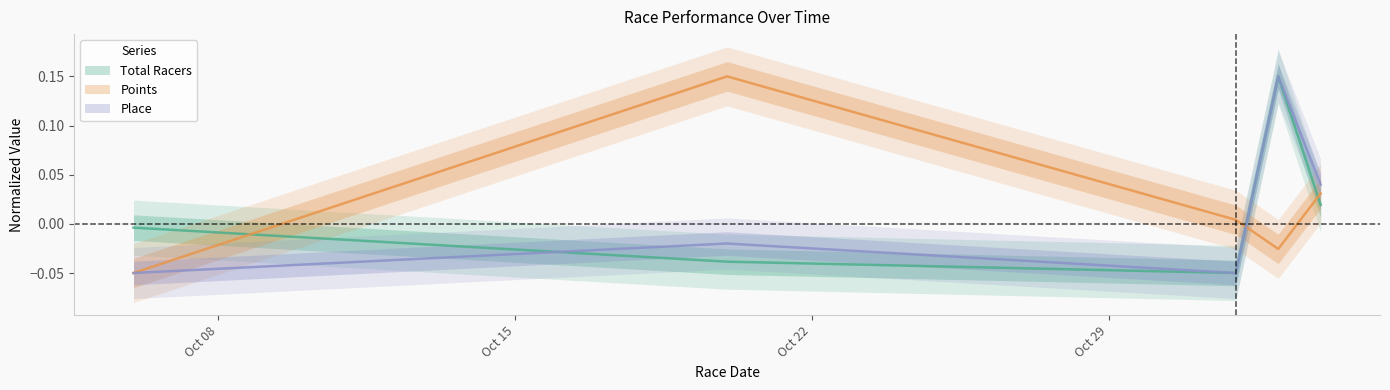

What position from the right is 2013-10-6?

5